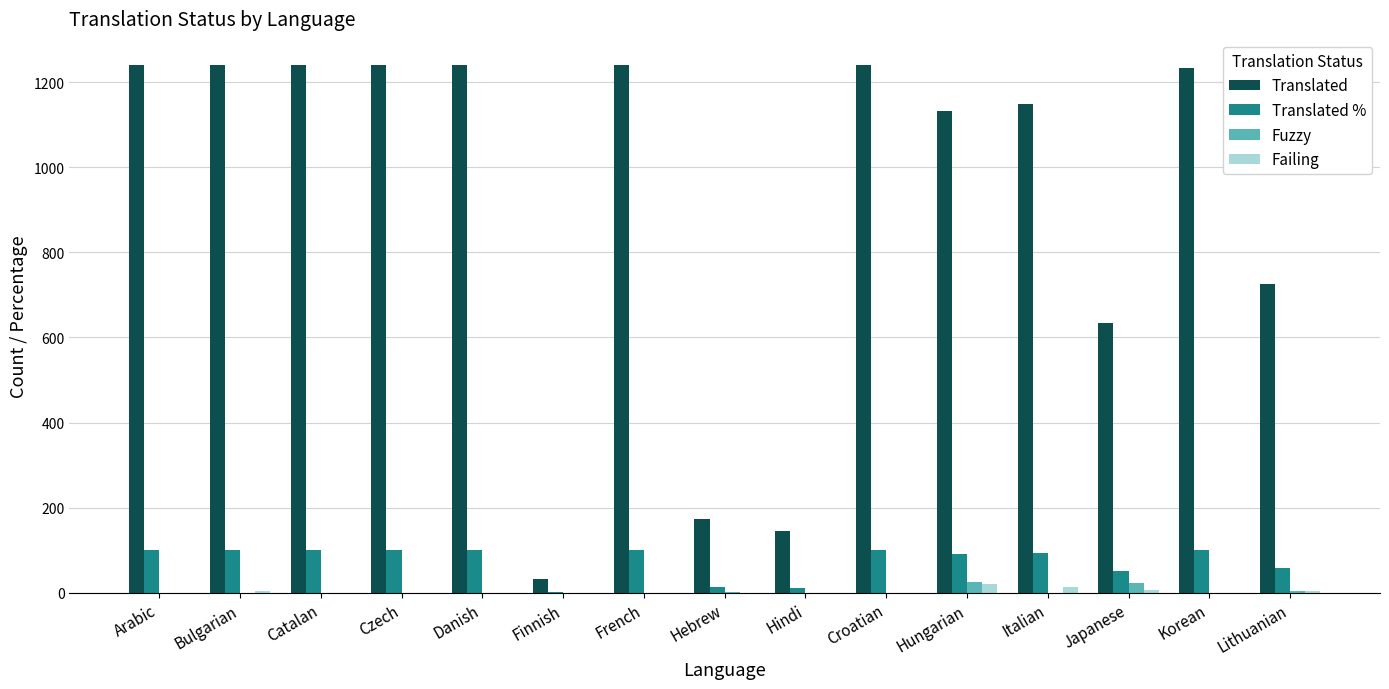

What is the greatest value displayed?

1240.0